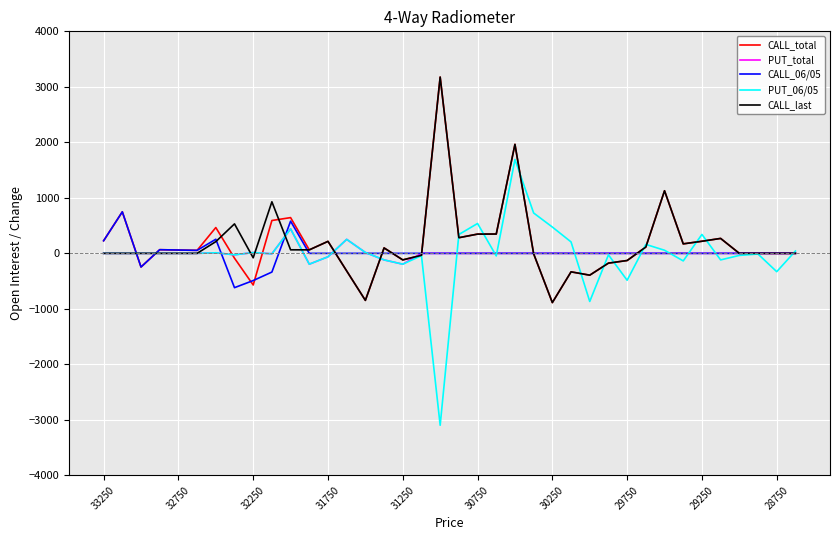

What is the maximum value shown in the chart?

3176